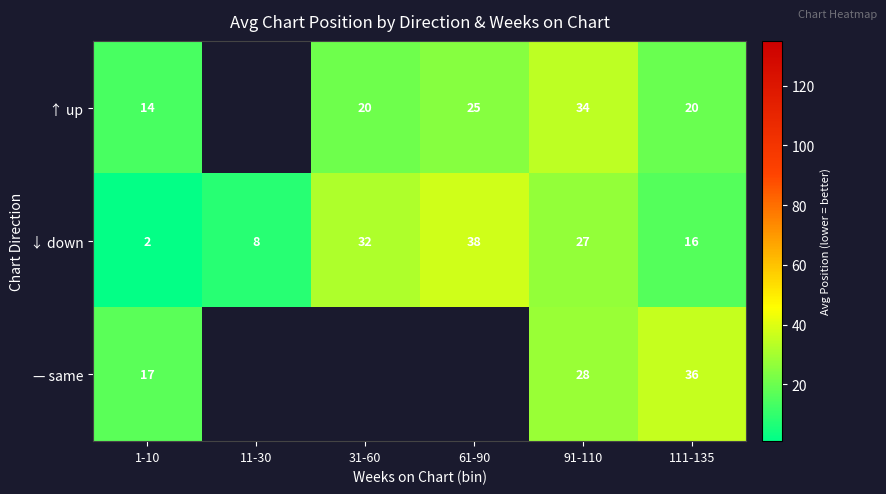

Is the value of — same at 1-10 greater than the value of ↓ down at 1-10?

Yes